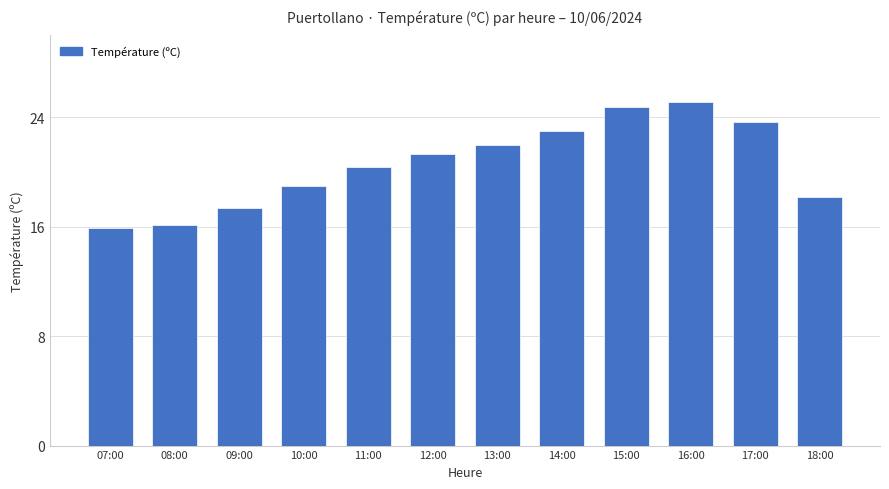

What position from the left is 15:00?

9